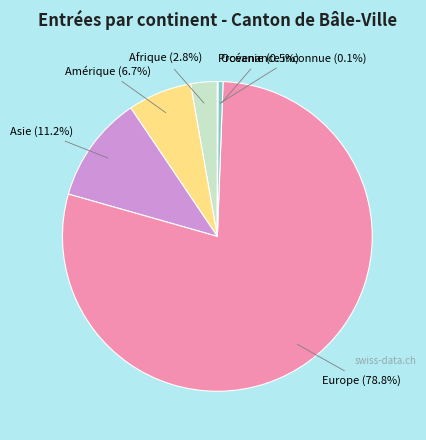

How much of the chart is everything except Asie?

88.8%